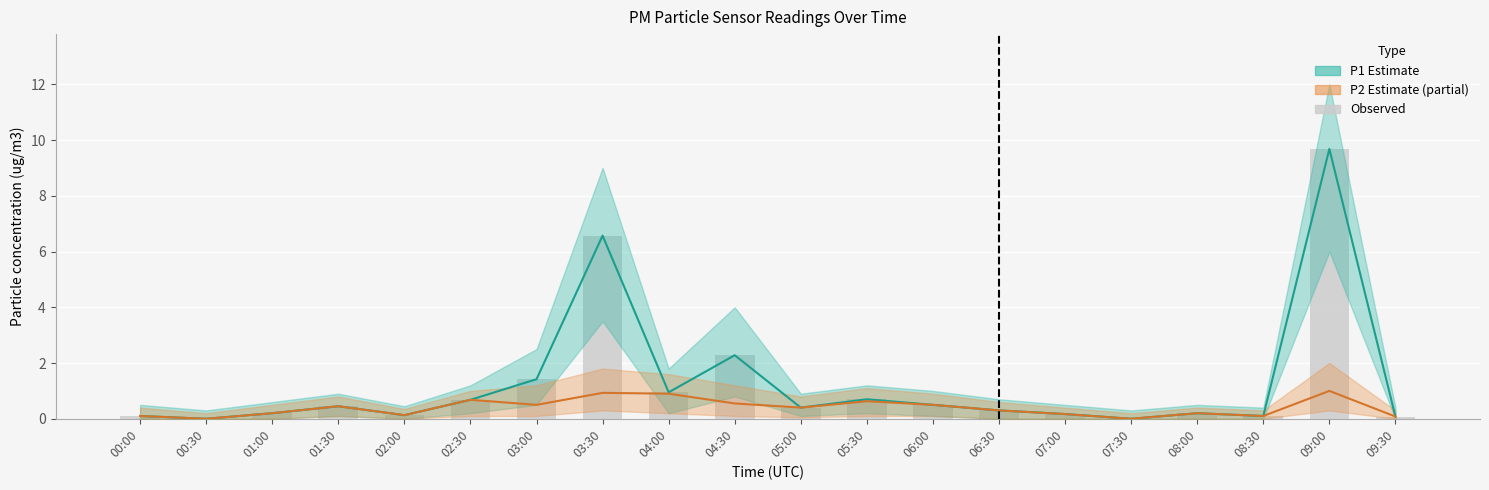

What is the difference between the P1 values at 05:00 and 04:00?

0.5